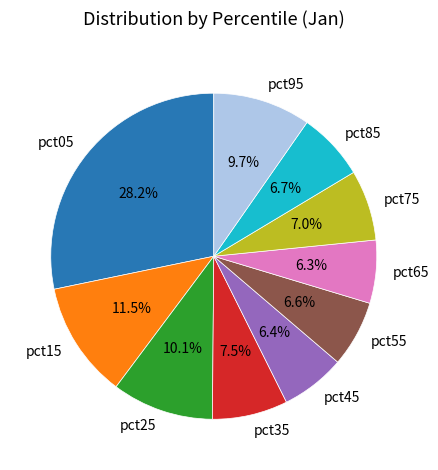

Count the number of slices in the pie.

10